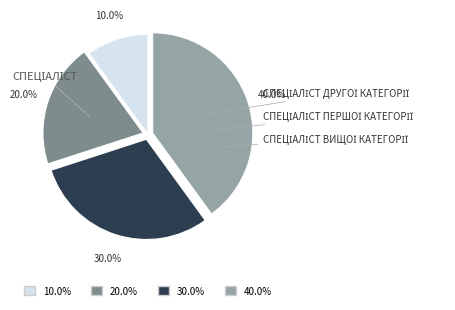

Does any single category account for the majority?

No